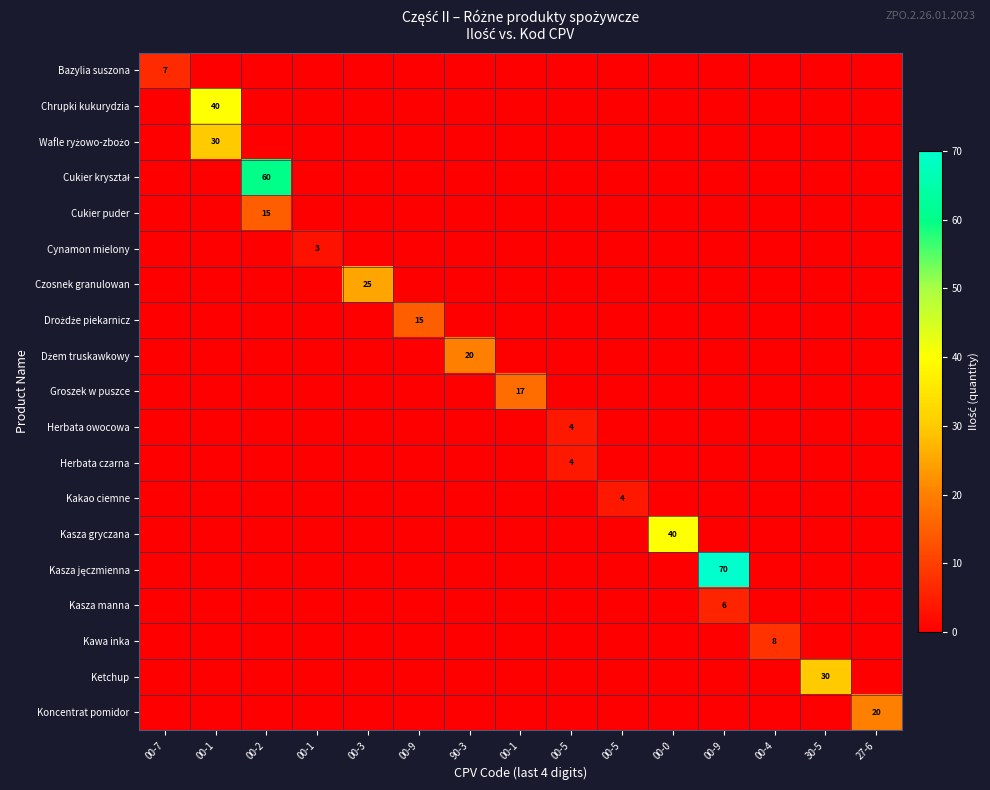

At which category does the chart reach its minimum across all series?

00-1